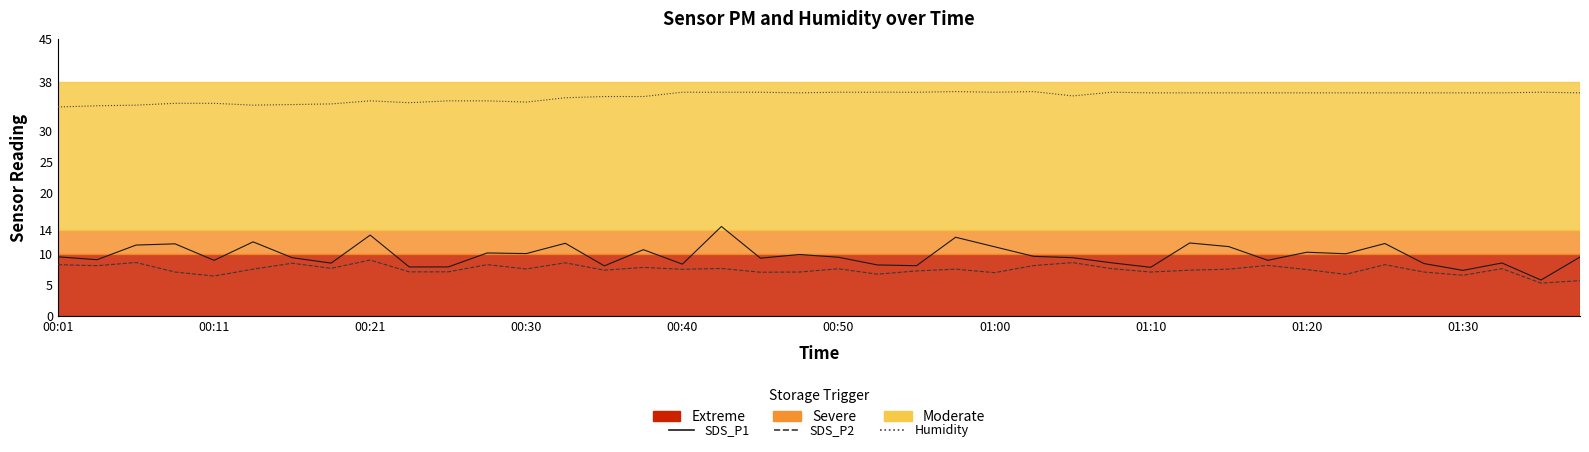

Which series has the largest total across all categories?

Humidity